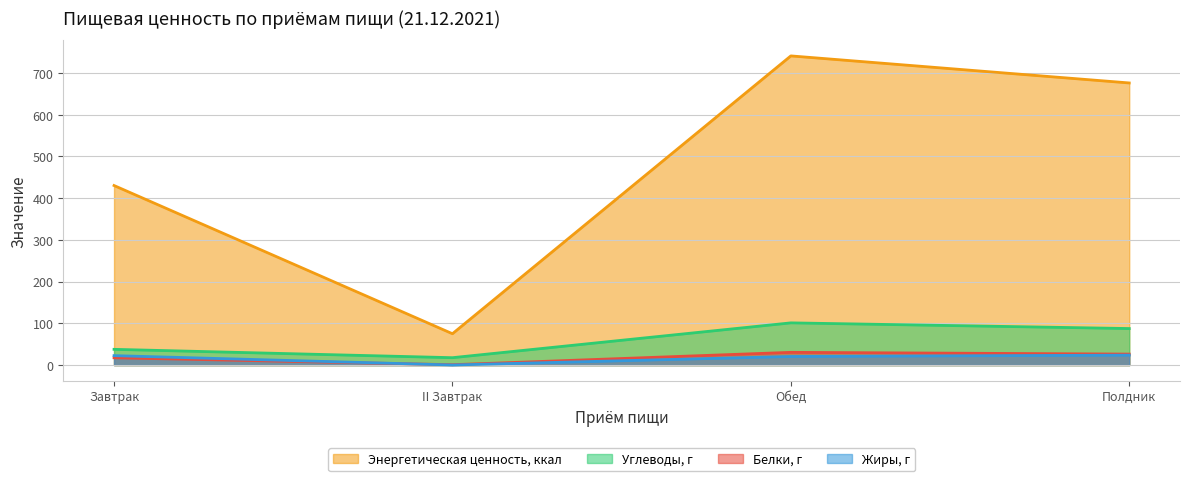

True or false: Энергетическая ценность, ккал and Углеводы, г intersect in this chart.

False